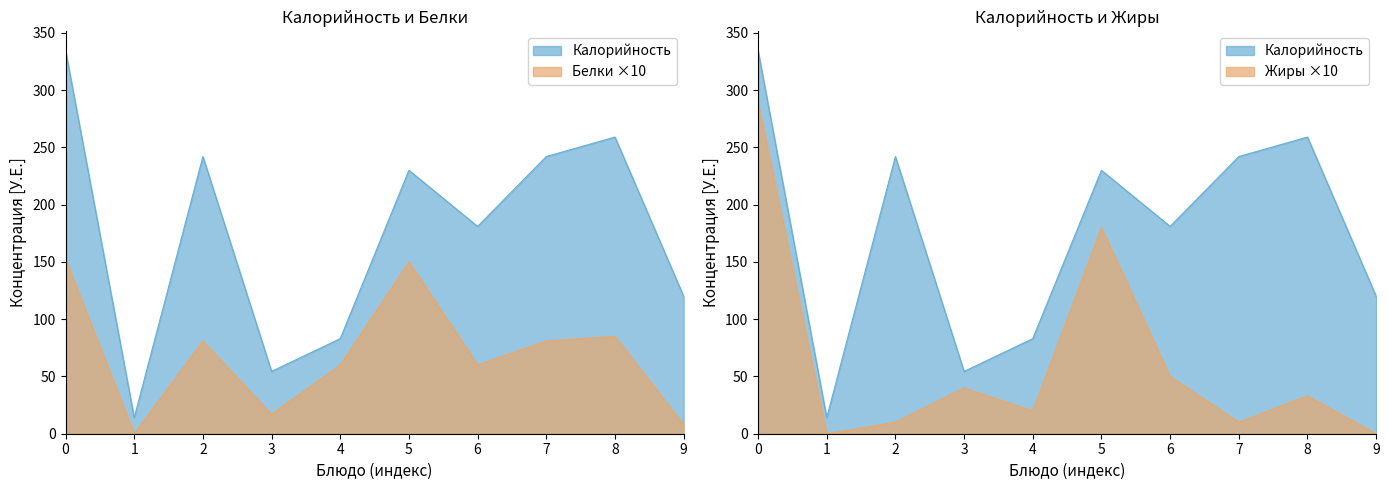

After their last crossing, which series has the higher values: Жиры or Белки?

Белки